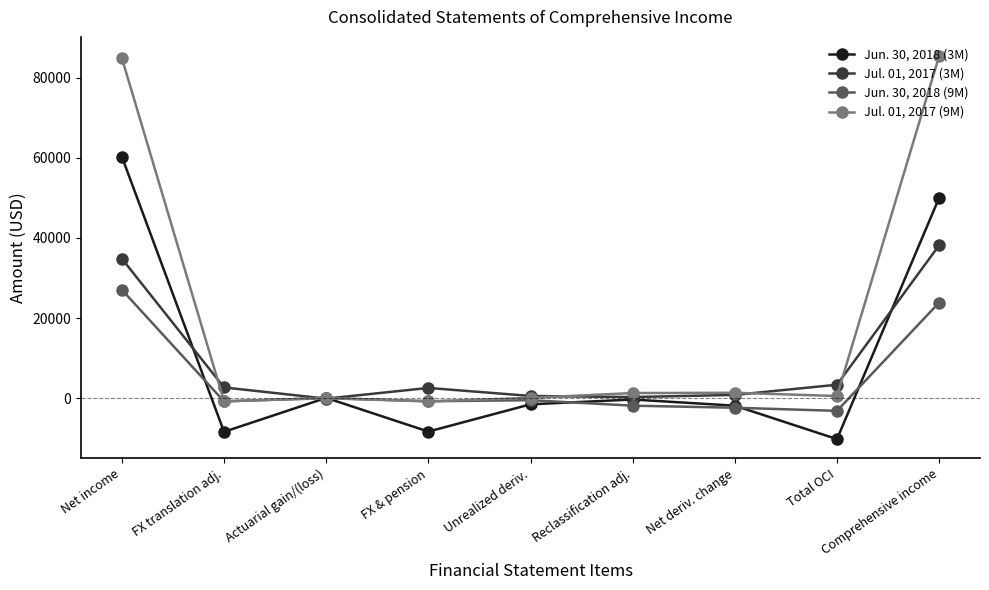

What are all the series names shown in the legend?

Jun. 30, 2018 (3M), Jul. 01, 2017 (3M), Jun. 30, 2018 (9M), Jul. 01, 2017 (9M)